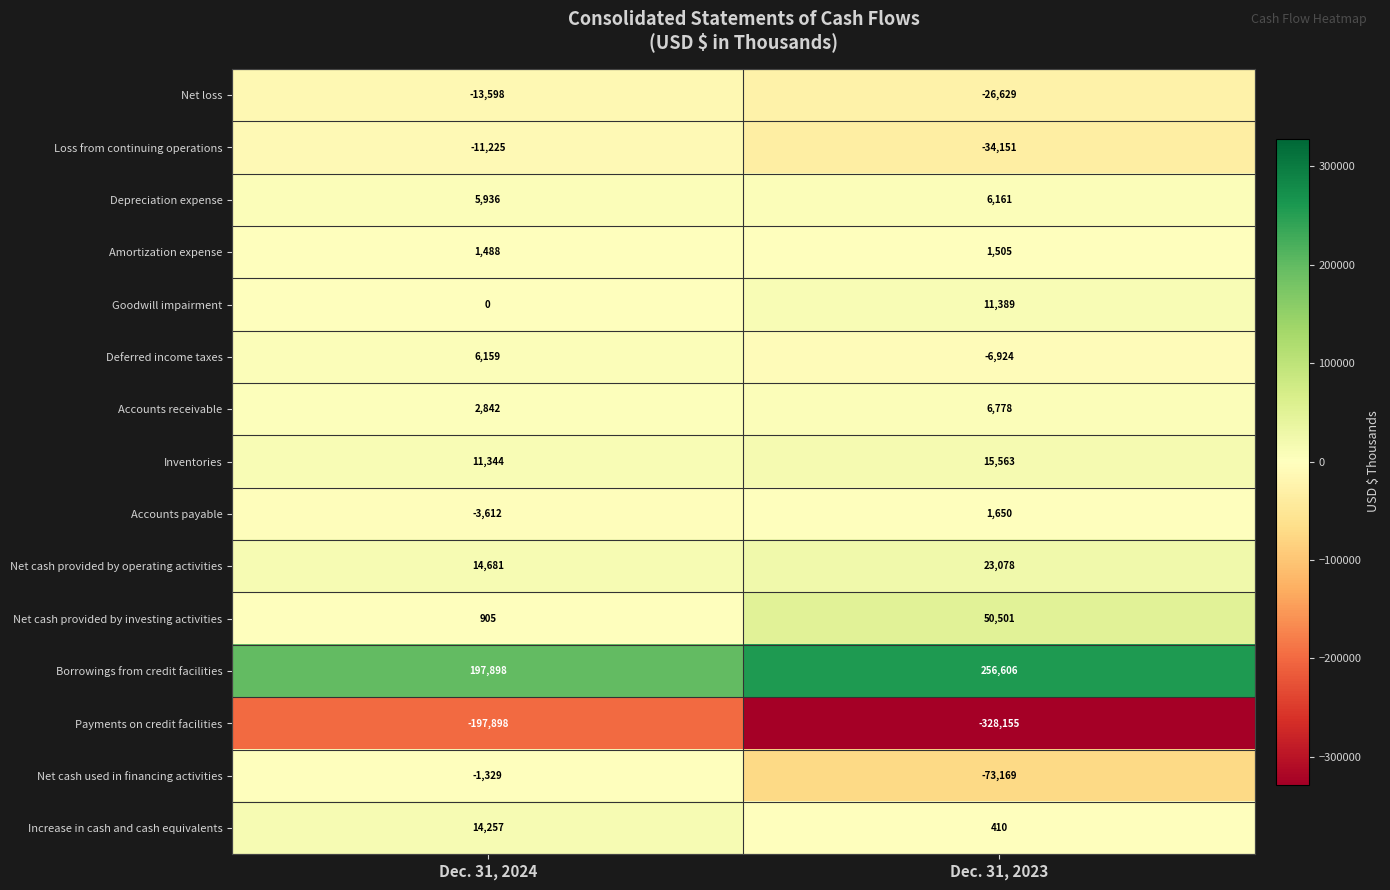

What is the maximum value for Depreciation expense?

6161